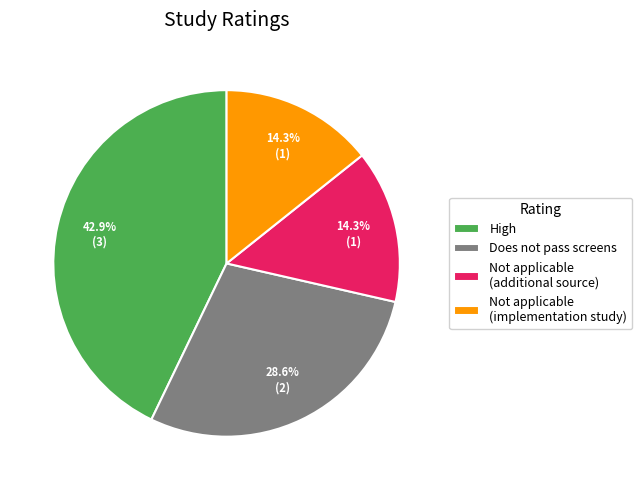

To the nearest percent, what percentage of the pie is High?

43%